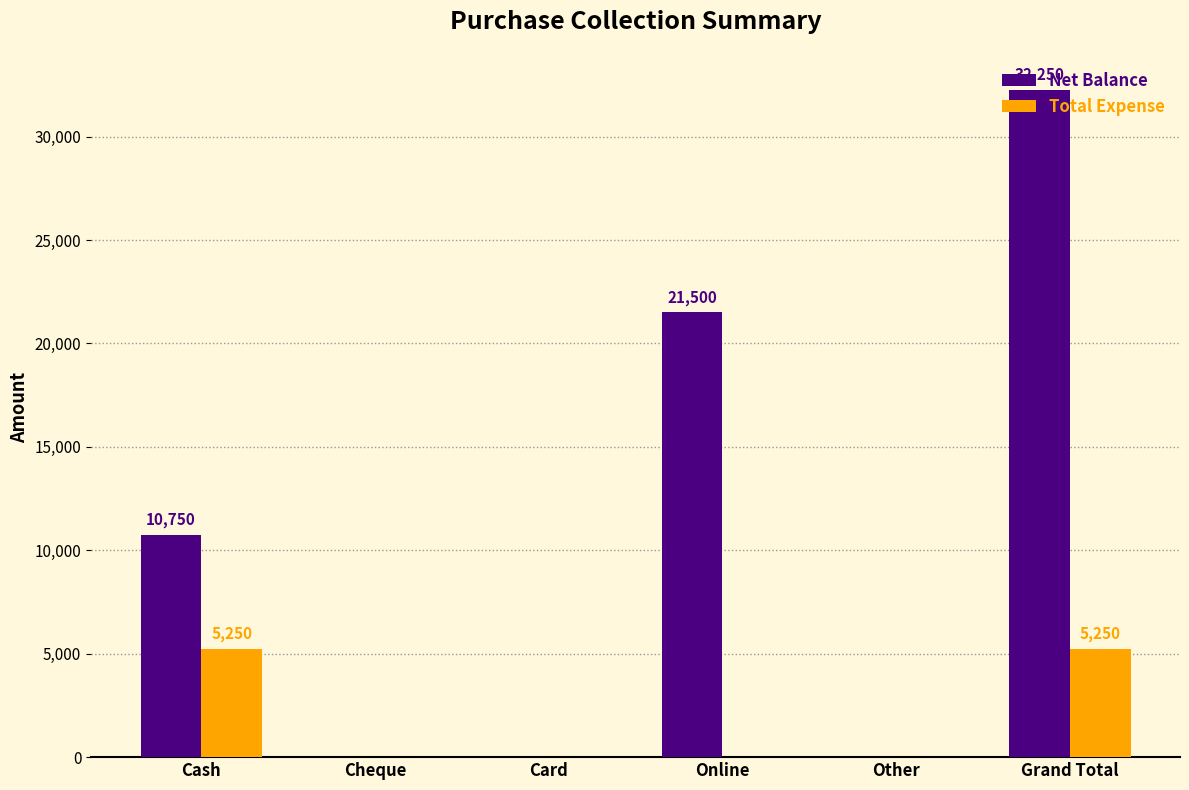

Reading right to left, extract all data points from this chart.

Net Balance: Grand Total=32250	Other=0	Online=21500	Card=0	Cheque=0	Cash=10750
Total Expense: Grand Total=5250	Other=0	Online=0	Card=0	Cheque=0	Cash=5250